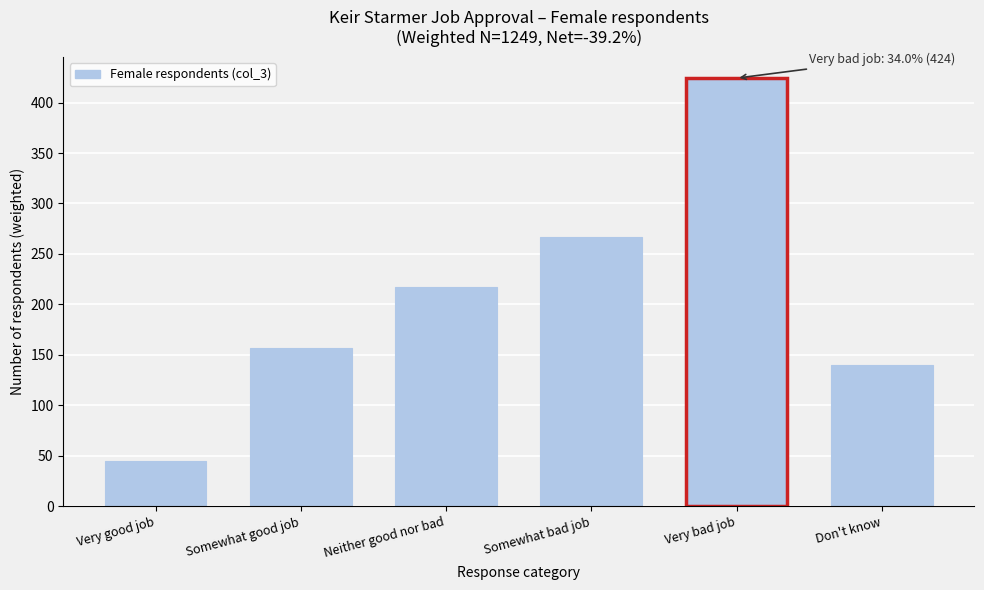

Reading right to left, what are all the values shown in this chart?

139.5	424.2	266.9	217.5	156.7	44.2